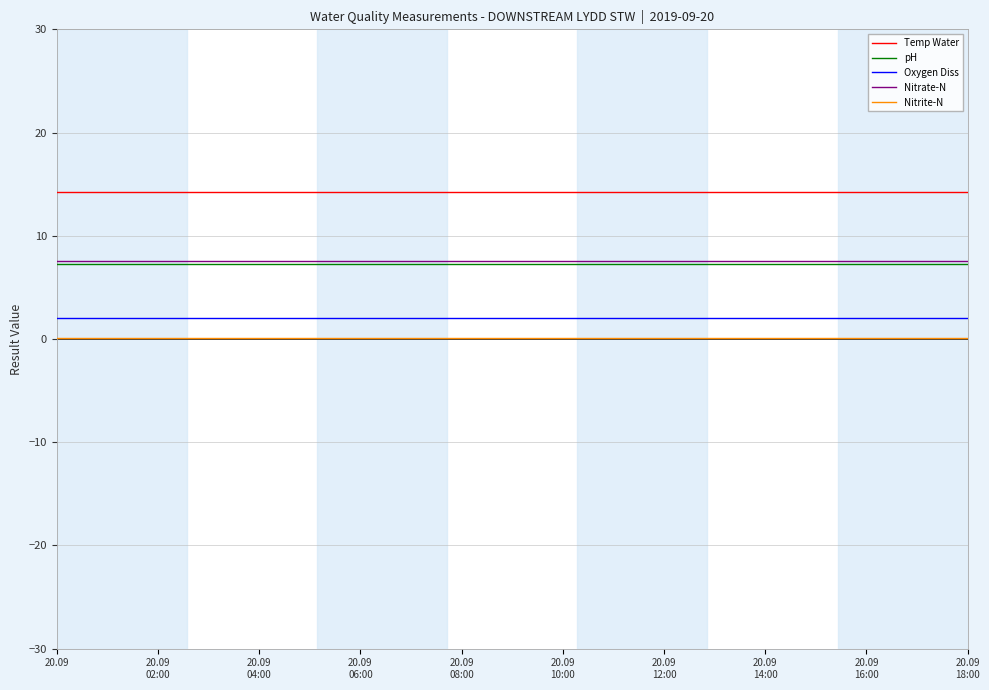

What is the maximum value for Nitrate-N?

7.5